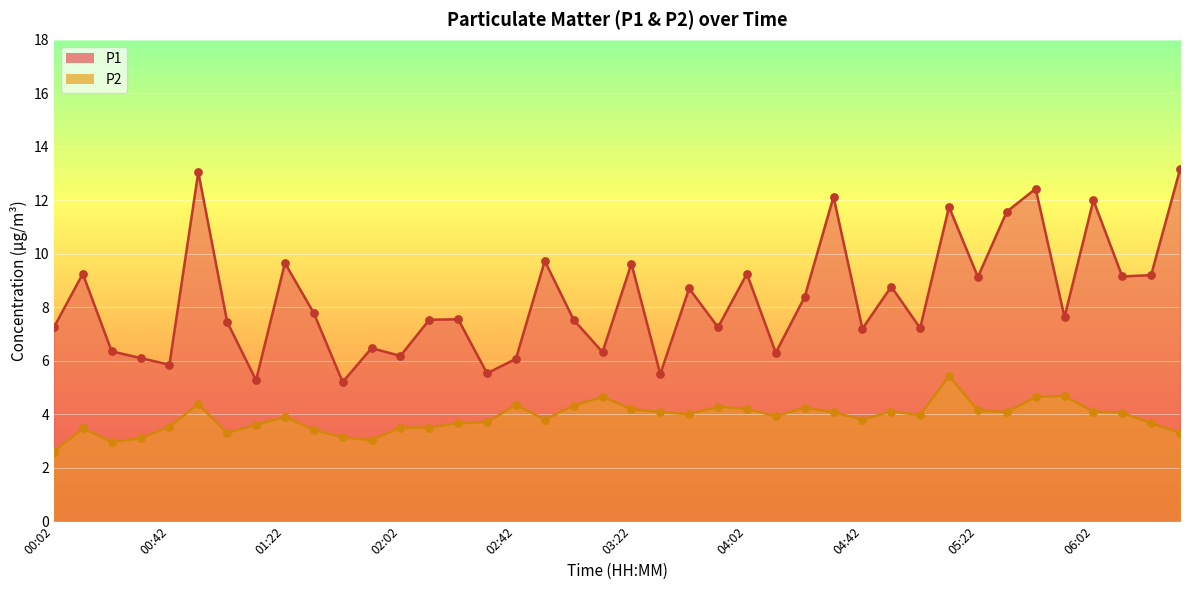

What is the total value across all series at 04:12?

10.2